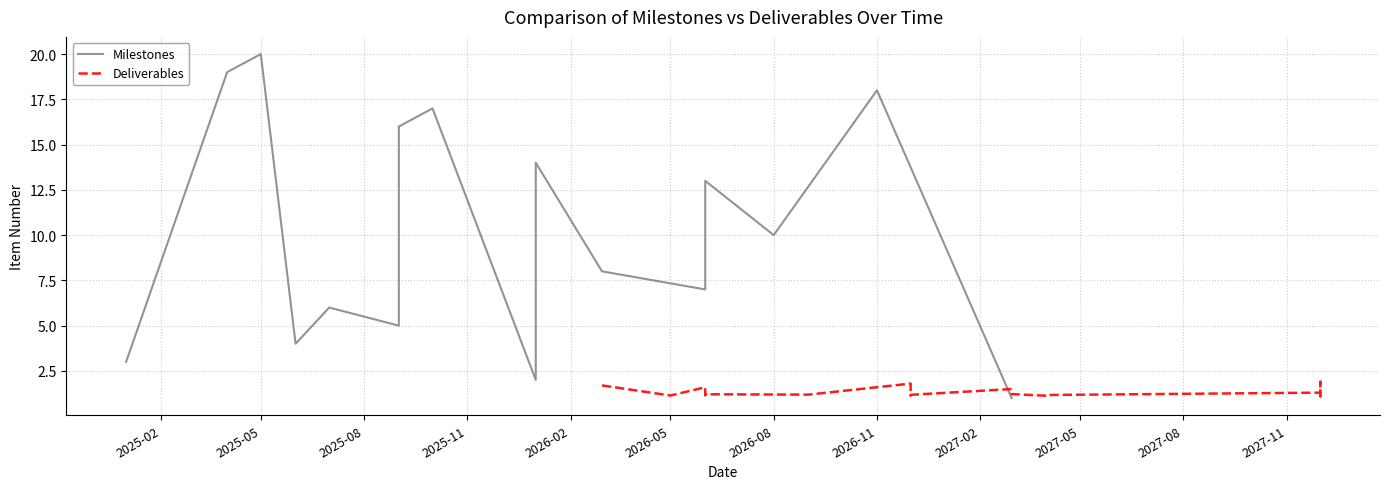

What are all the series names shown in the legend?

Milestones, Deliverables